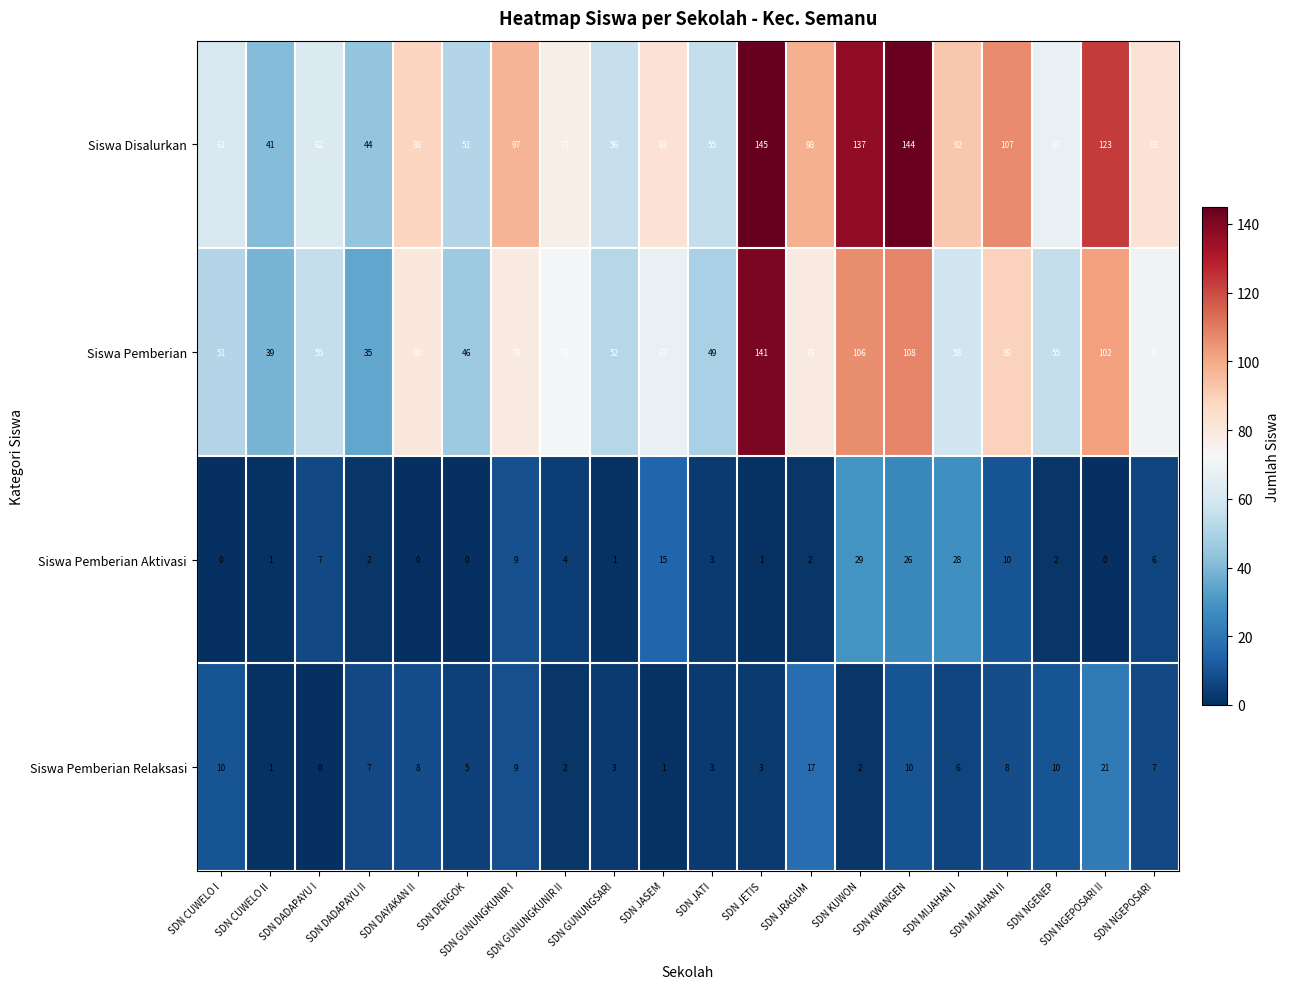

At SDN MIJAHAN II, list the series in order from largest to smallest.

Siswa Disalurkan, Siswa Pemberian, Siswa Pemberian Aktivasi, Siswa Pemberian Relaksasi